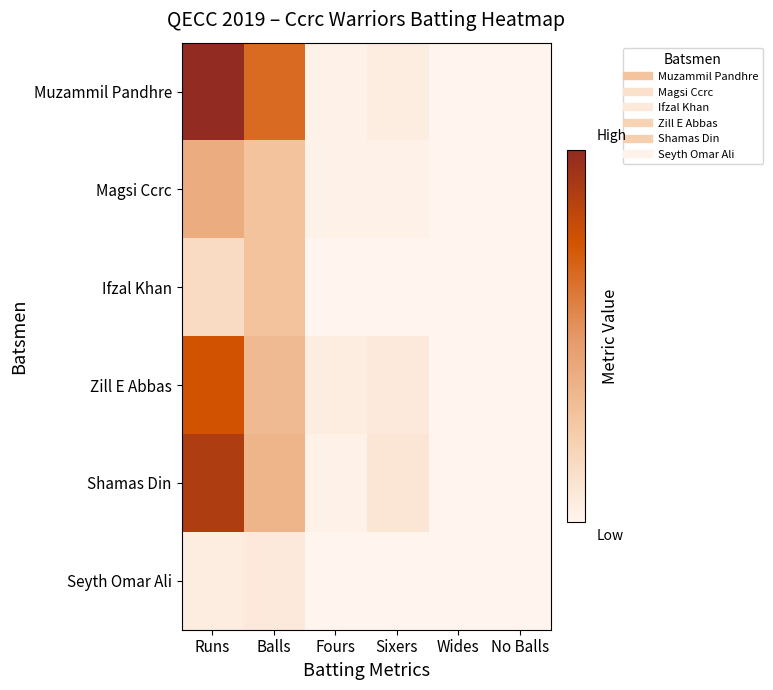

Between Runs and No Balls, which series saw the biggest shift?

Muzammil Pandhre